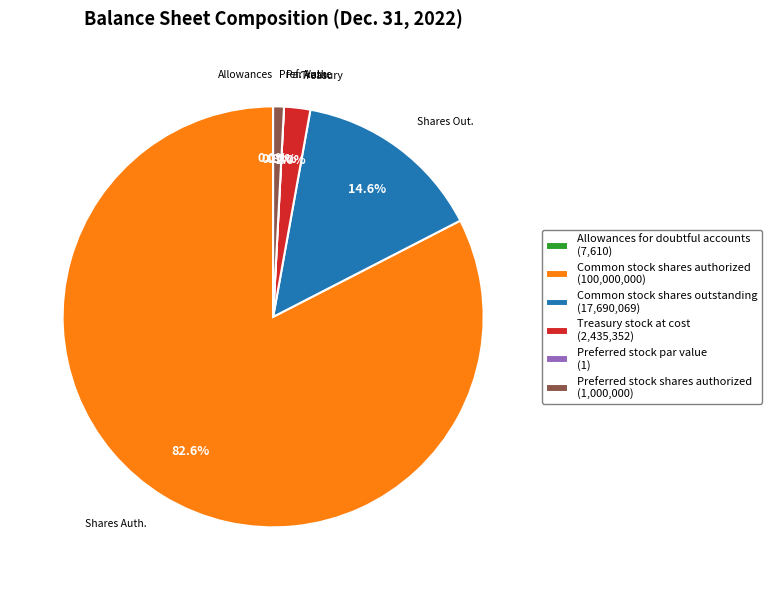

To the nearest percent, what is the difference between the largest and smallest slice percentages?

83%